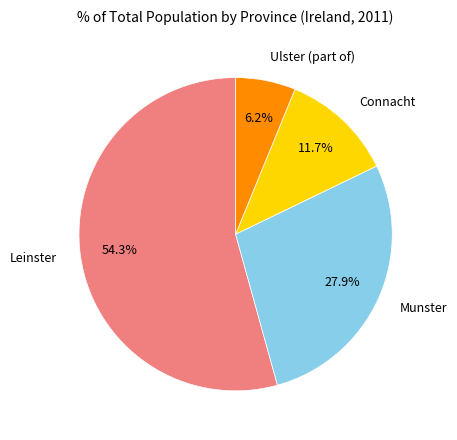

True or false: Connacht accounts for 1% of the total.

False